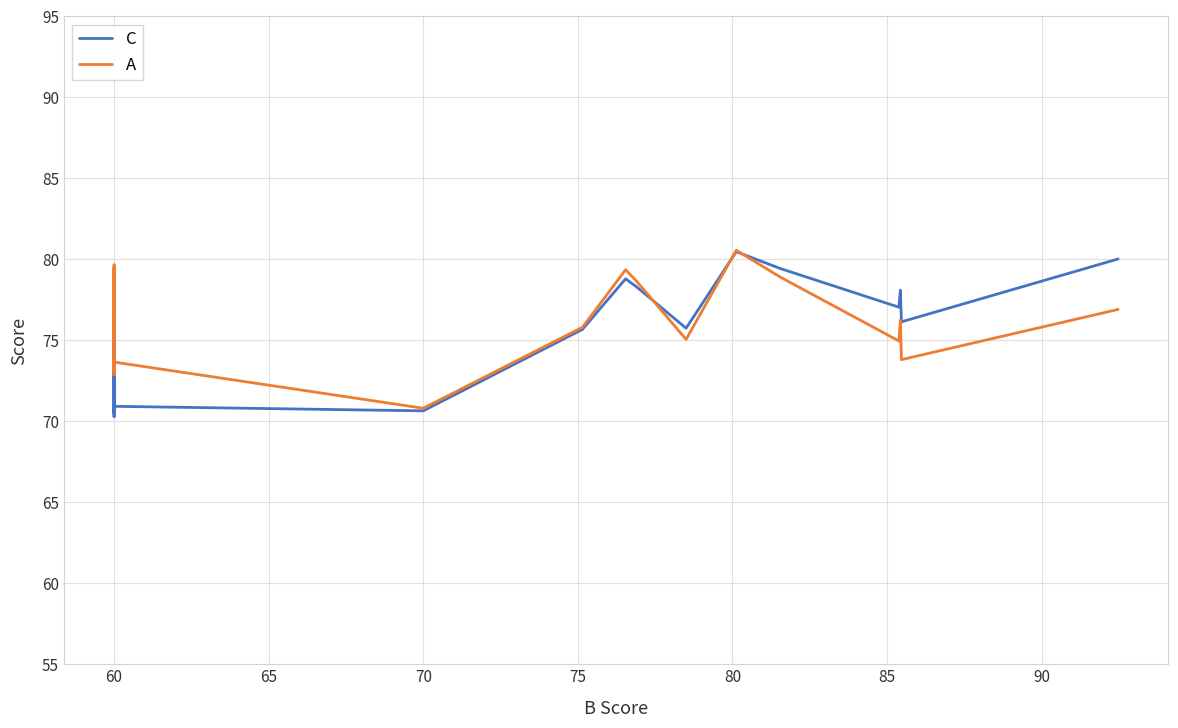

How many distinct data groups are displayed?

2